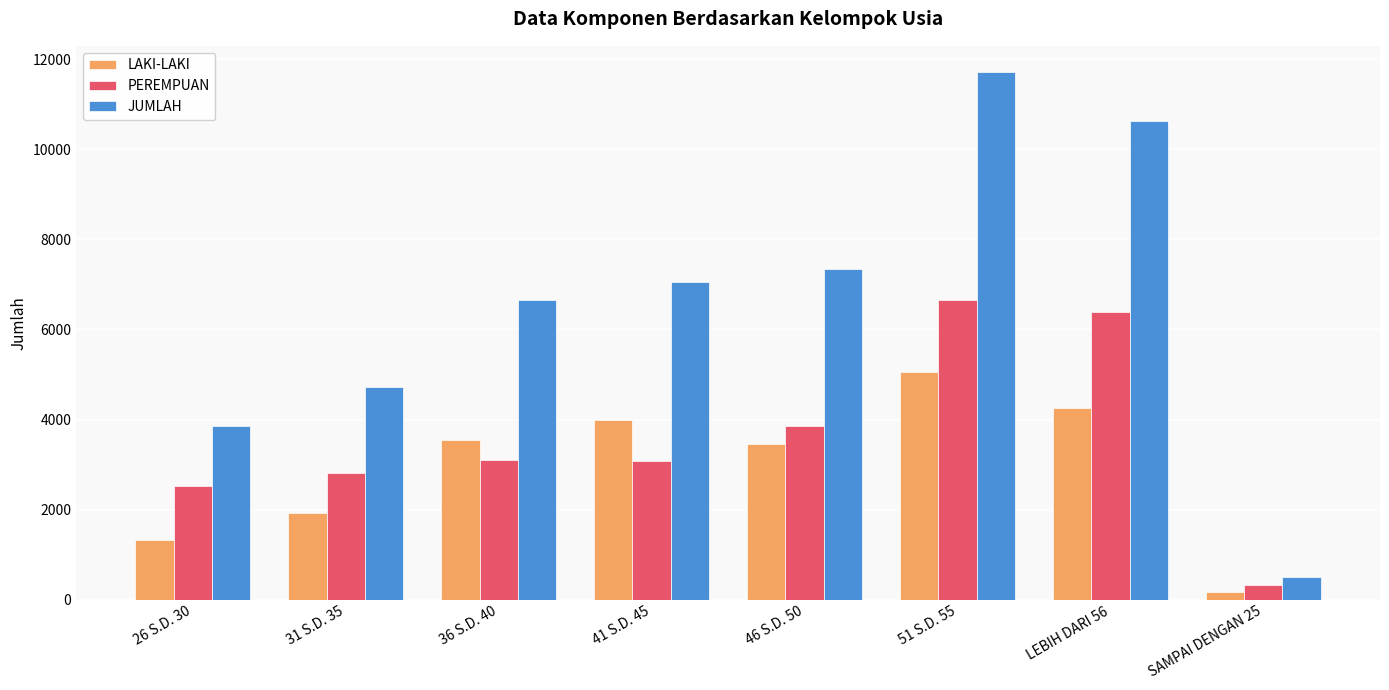

Does the chart contain any negative values?

No